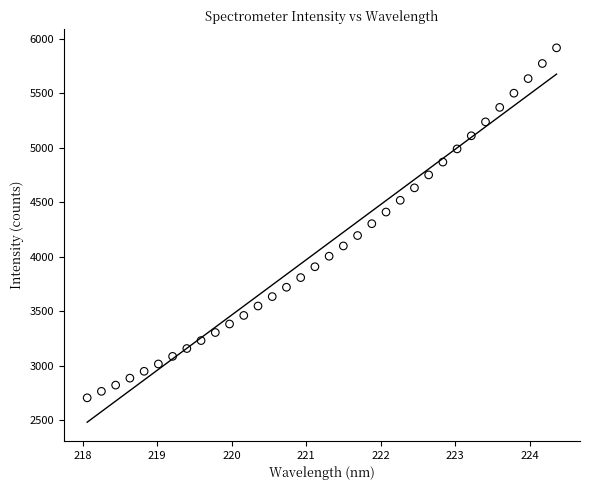

What is the range of X values (max minus min)?

6.3